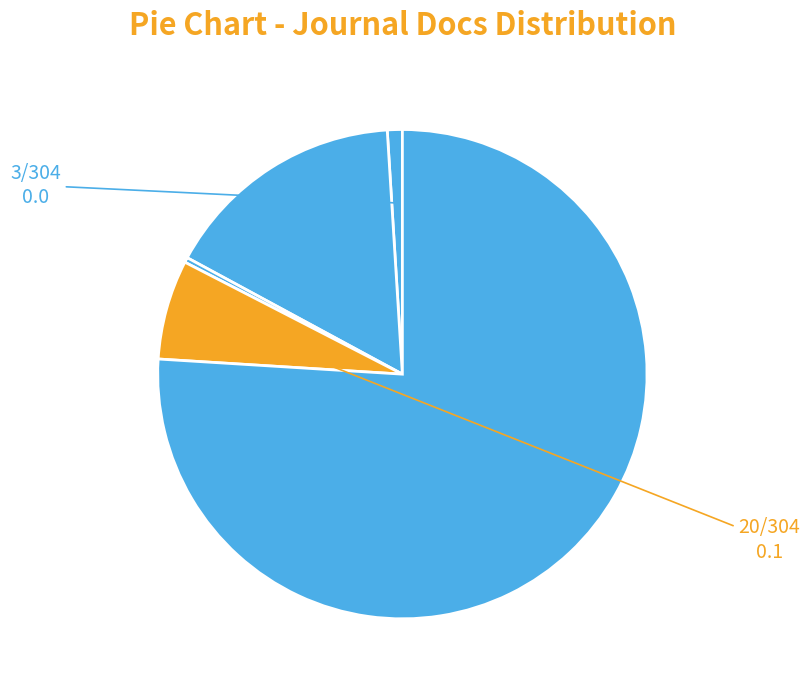

Count the number of slices in the pie.

5